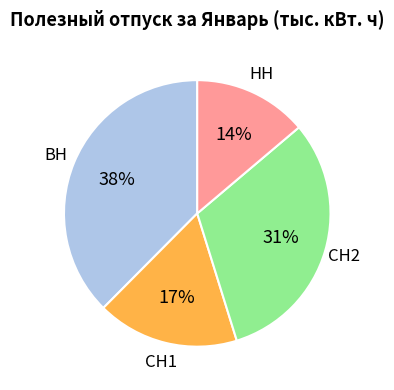

Count the number of slices in the pie.

4